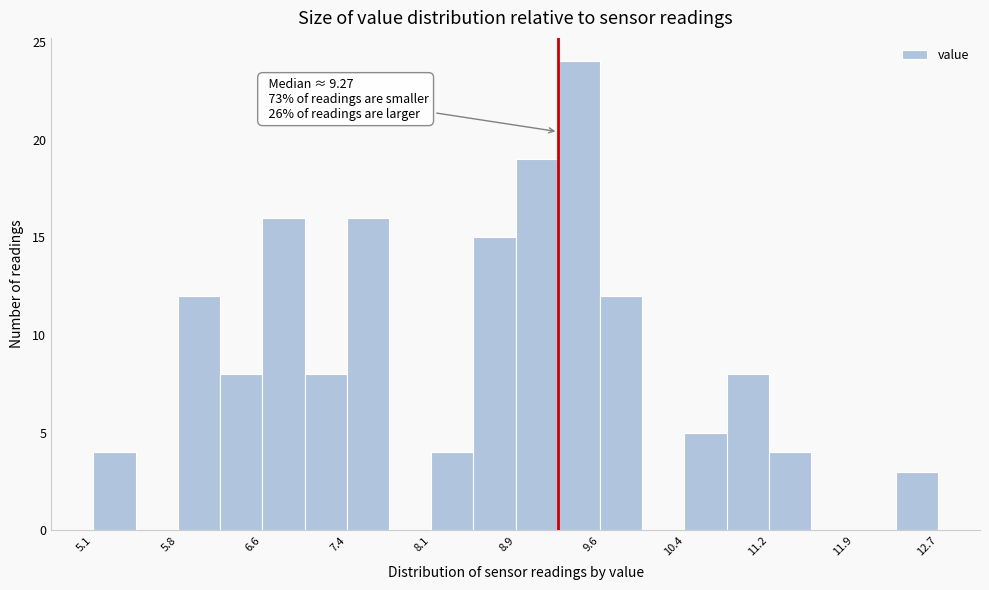

Around what value on the x-axis is the tallest bar? Give the approximate position of its centre, as read against the axis.

9.5